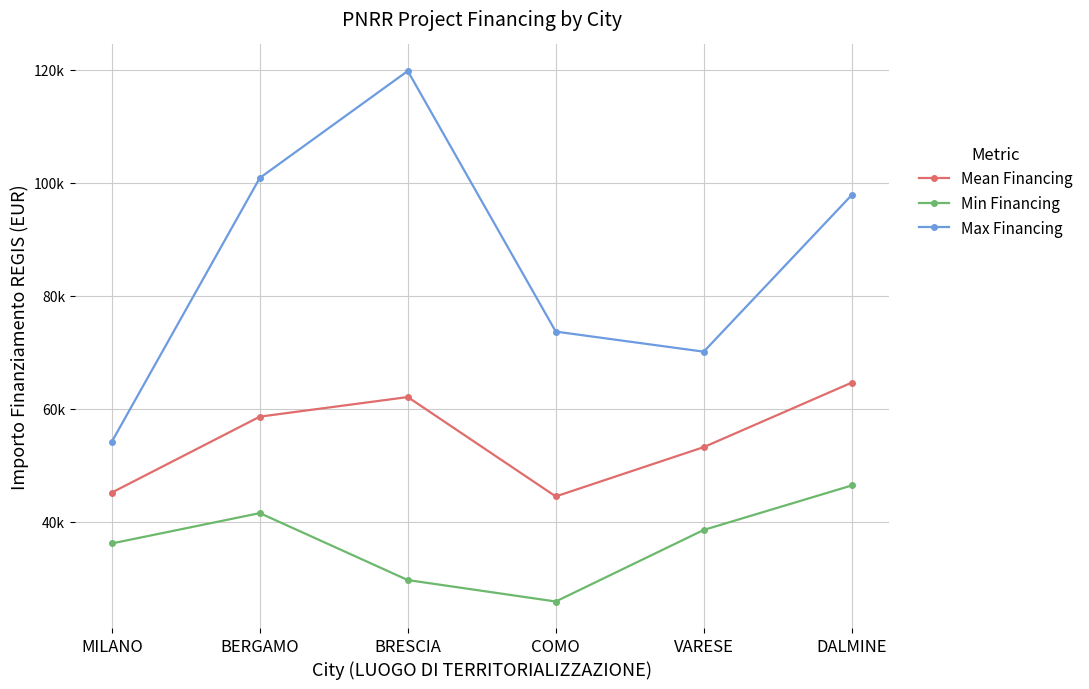

List the labels in order of Max Financing value, largest first.

BRESCIA, BERGAMO, DALMINE, COMO, VARESE, MILANO